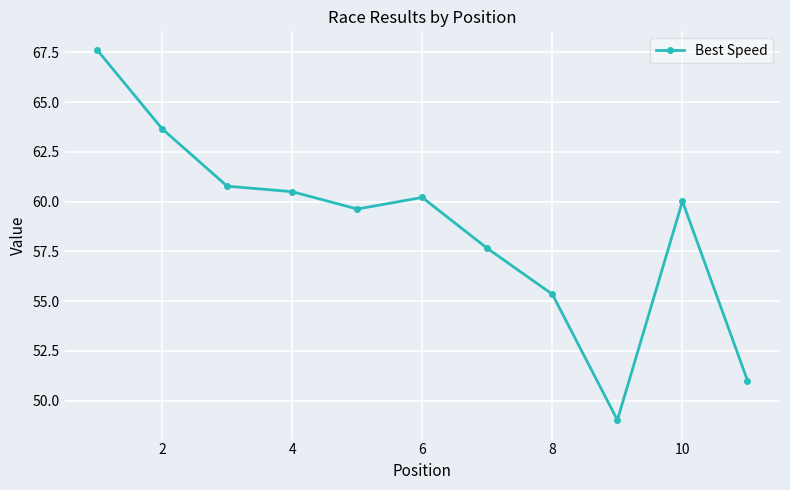

What is the value of the 7th point from the left?

57.6